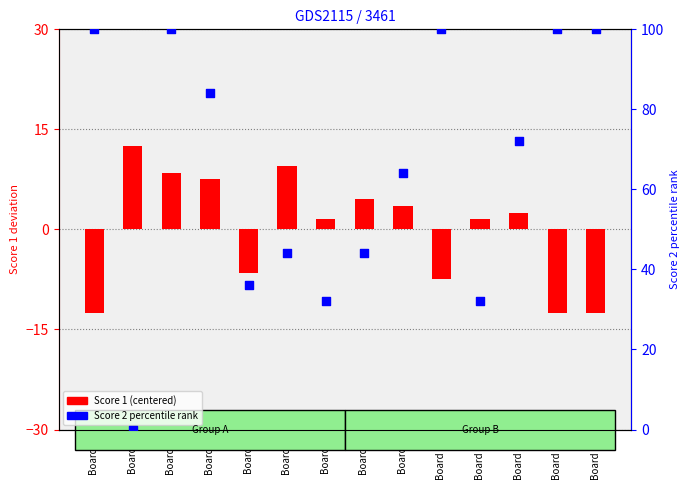

Which series contains the highest Y value?

Score 2 percentile rank